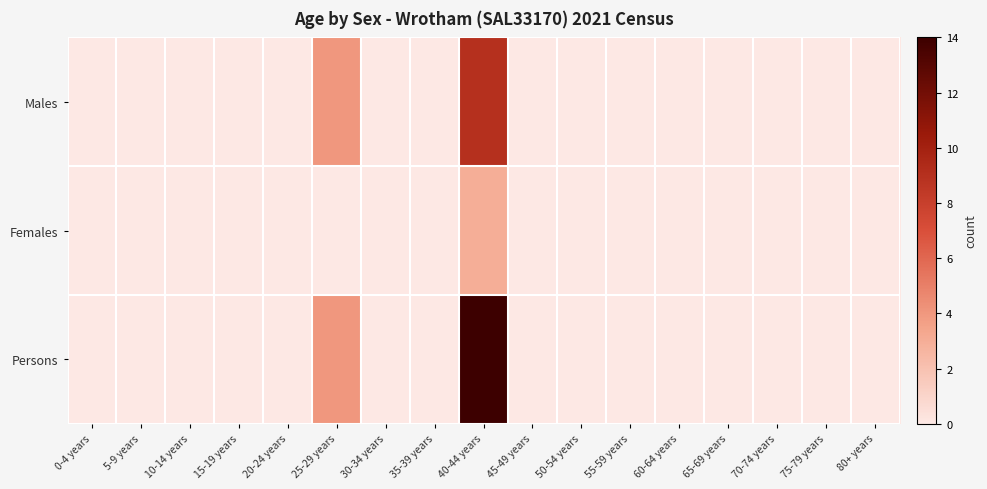

List the series in order of their peak value, highest first.

Persons, Males, Females